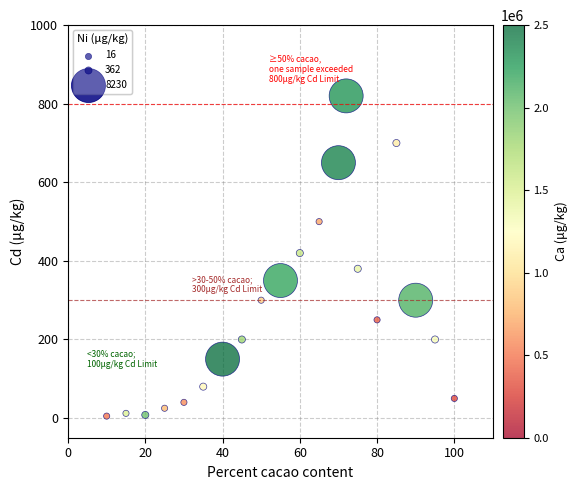

What is the range of Y values (max minus min)?

815